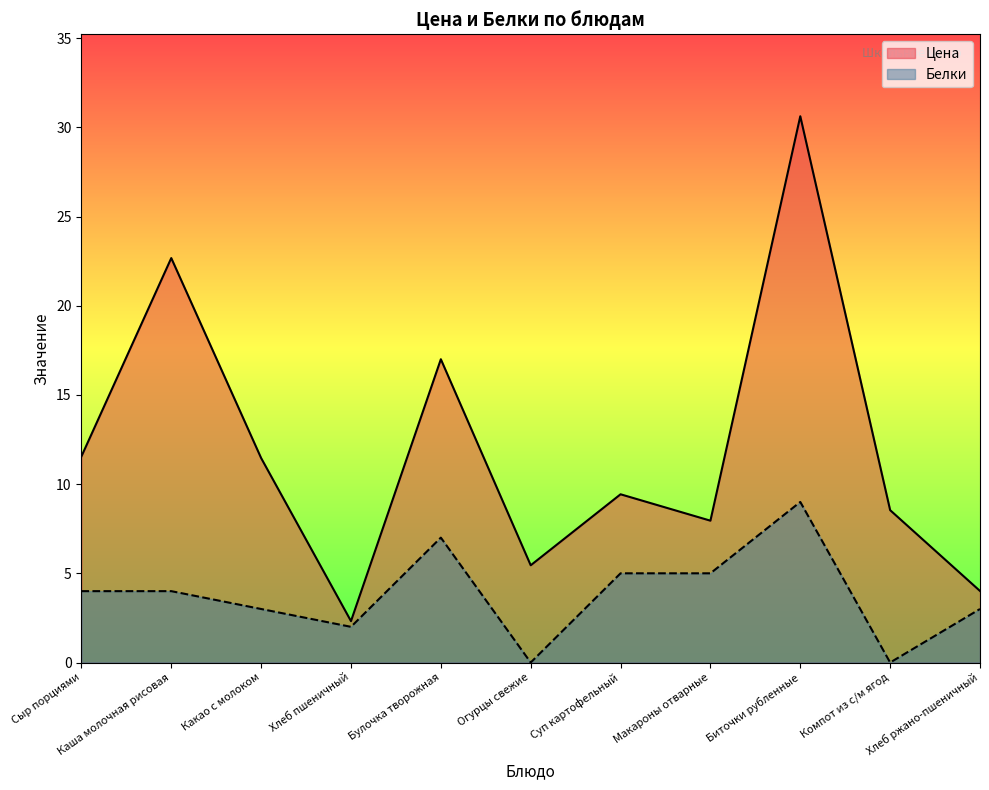

Is the value of Белки at Биточки рубленные greater than the value of Цена at Булочка творожная?

No